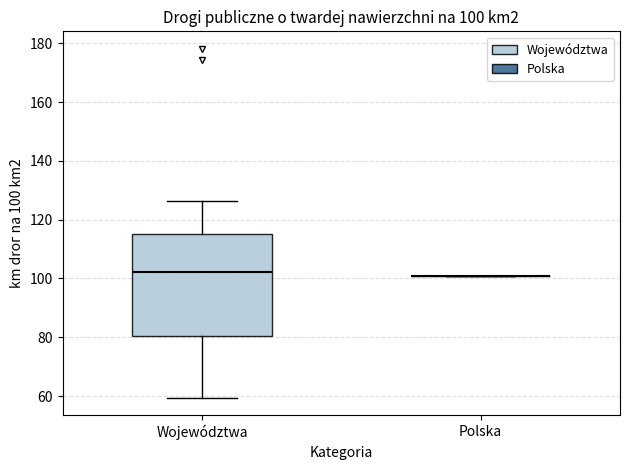

Comparing the boxes themselves (not the whiskers), which one is the tallest?

Województwa